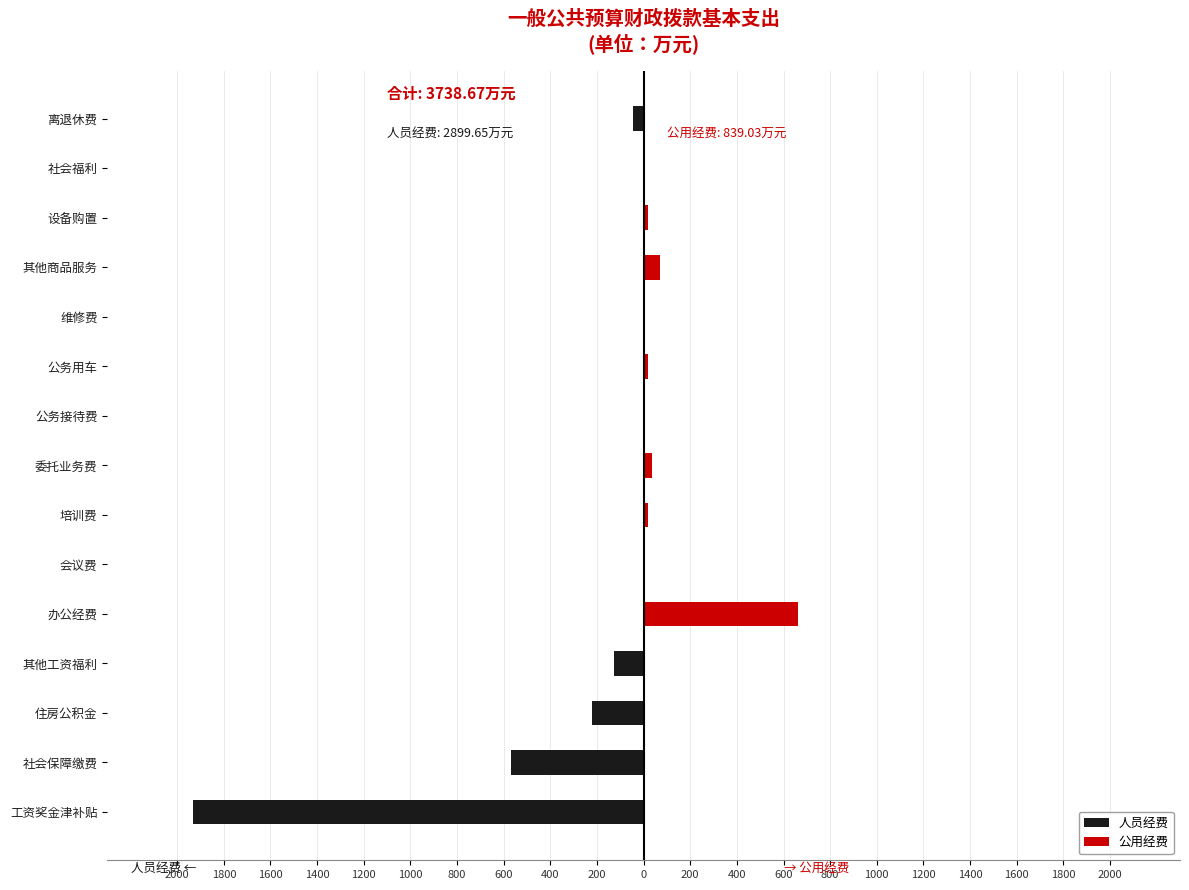

Which series changed the most between 公务用车 and 离退休费?

人员经费